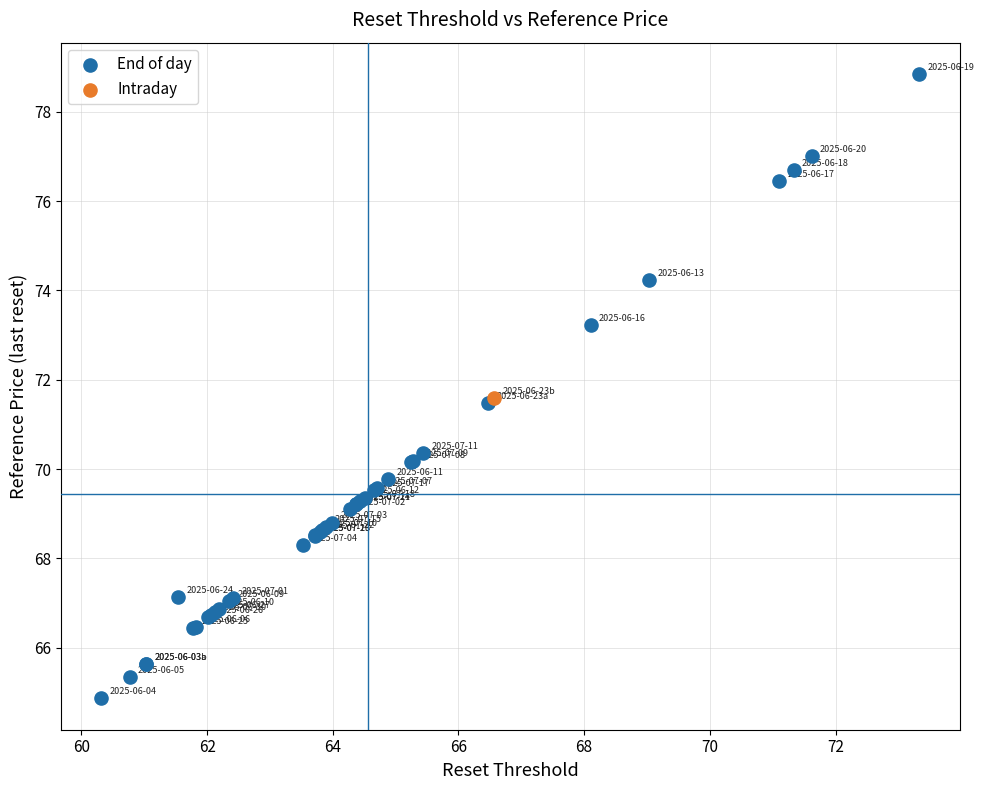

What are all the series names shown in the legend?

End of day, Intraday